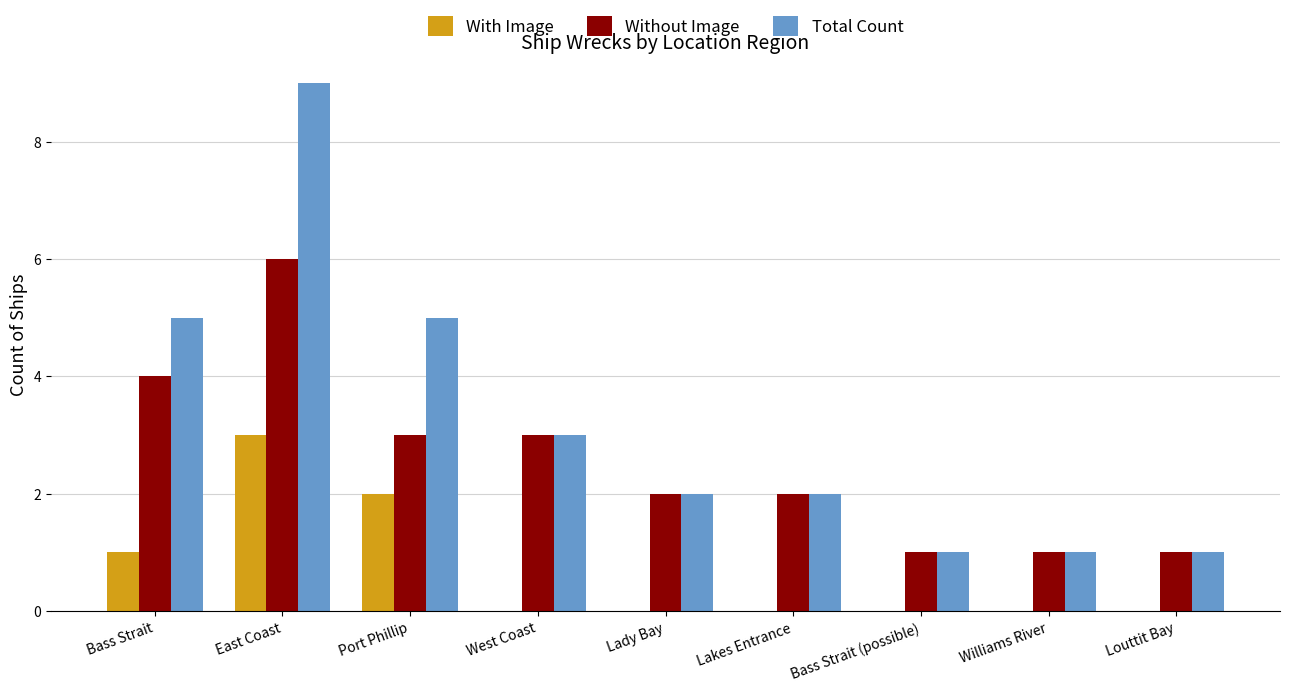

Count the number of data series in this chart.

3